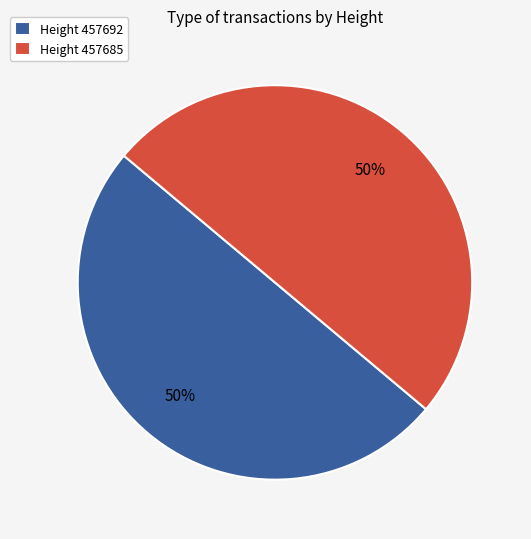

Count the number of slices in the pie.

2